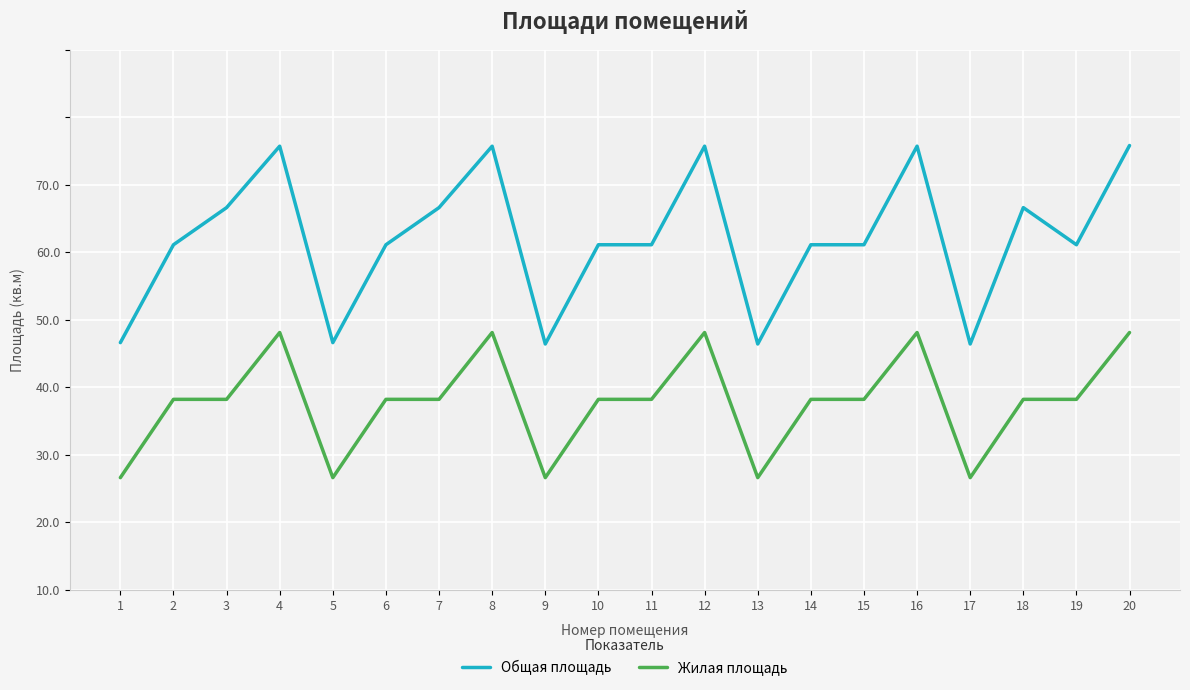

What are all the series names shown in the legend?

Общая площадь, Жилая площадь